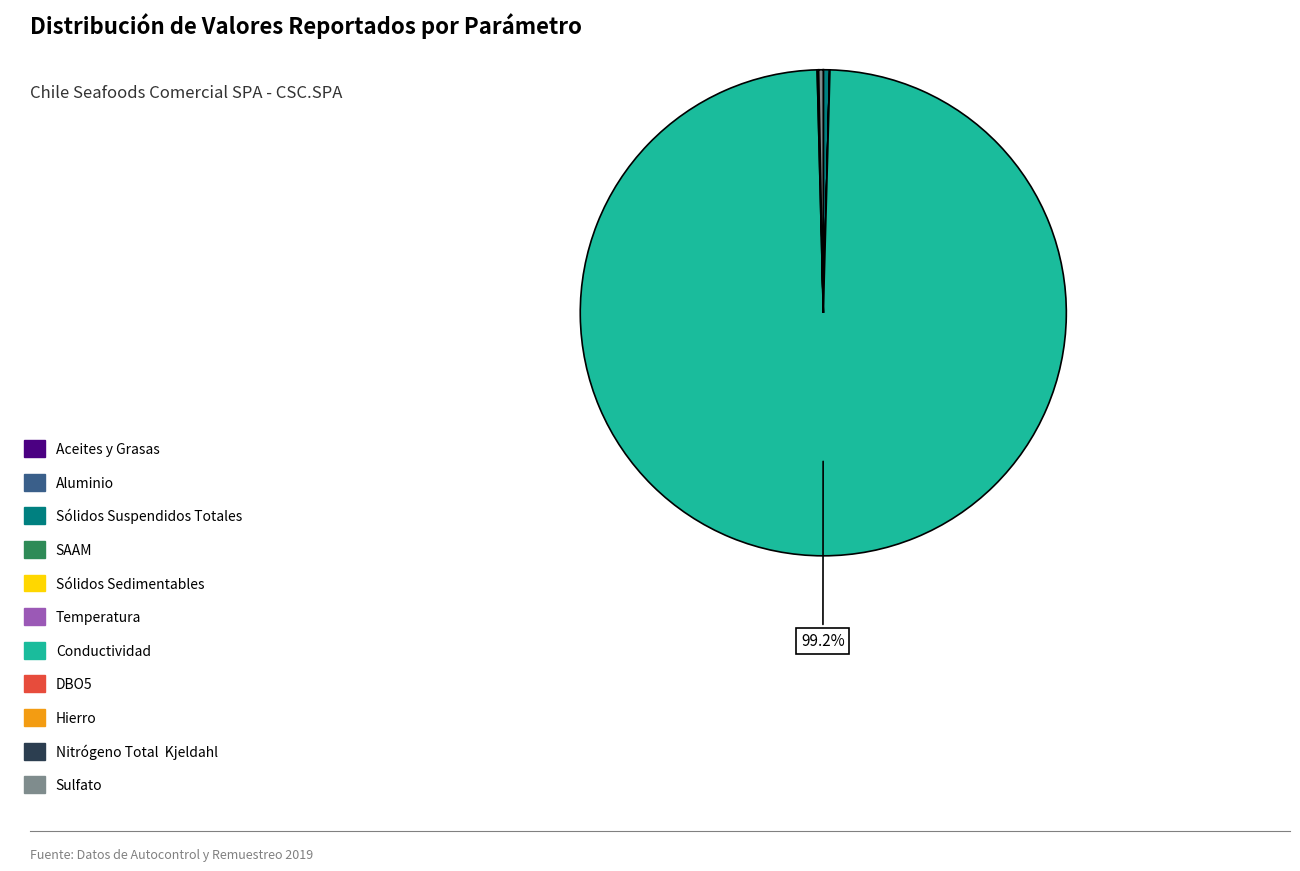

Which category has the biggest portion of the pie?

Conductividad